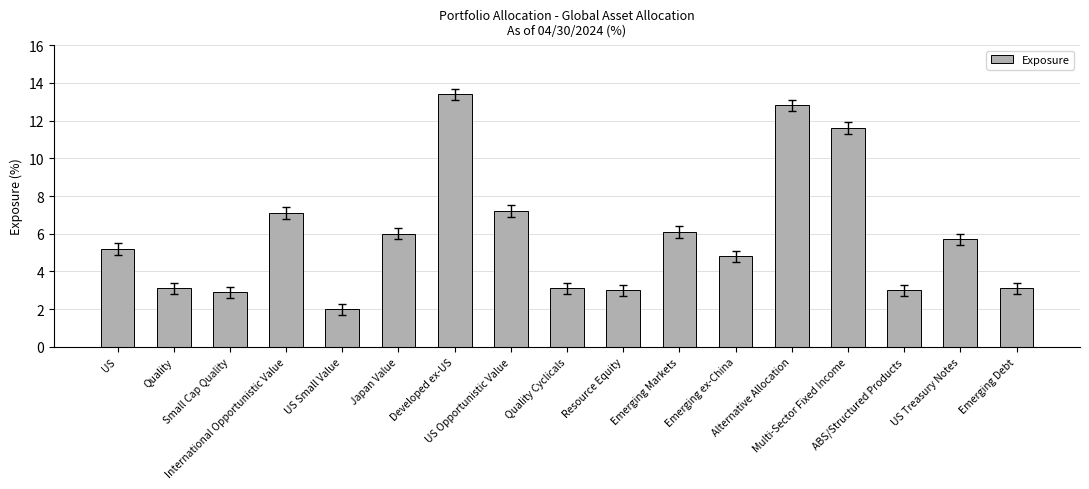

What is the approximate value at Developed ex-US?

13.4